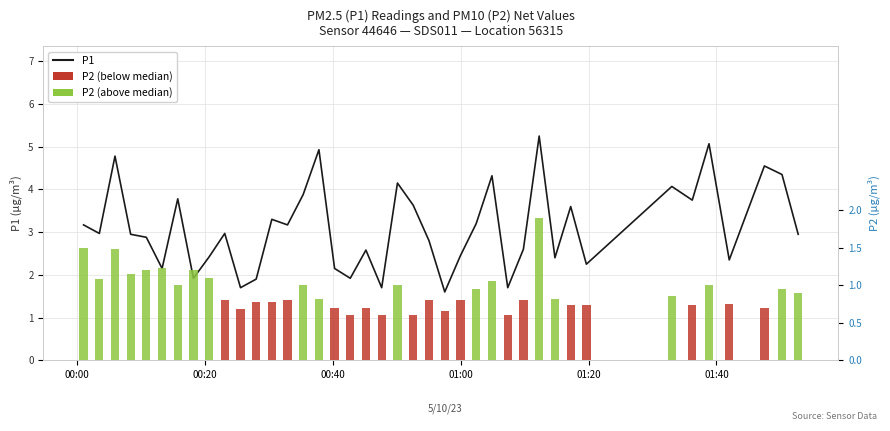

True or false: the data shows 2.3 at 19.

False